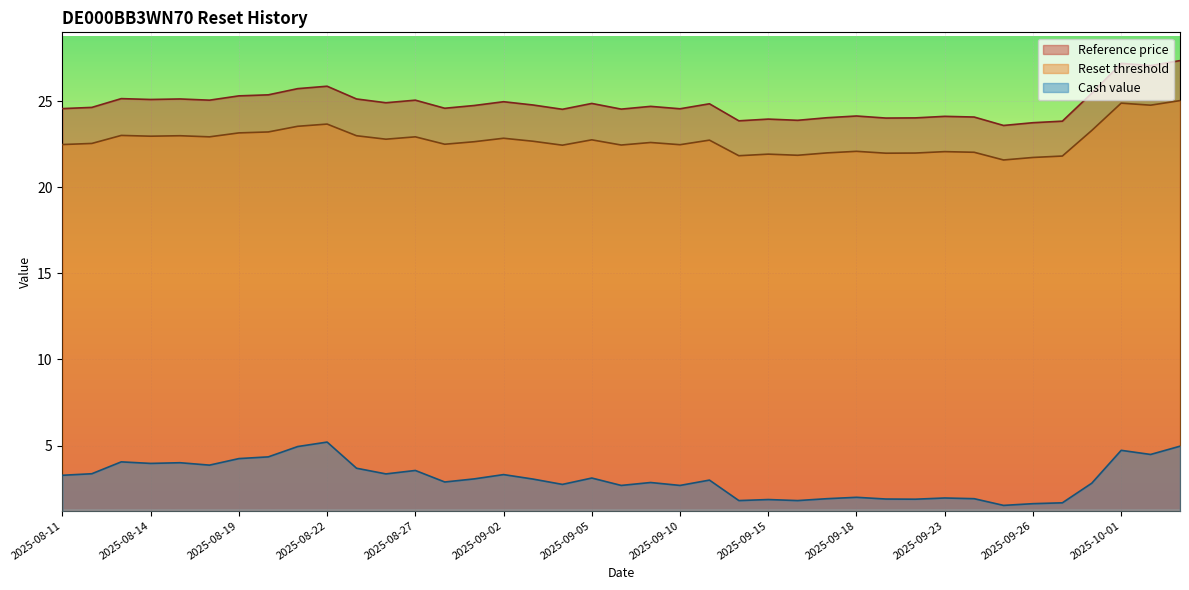

What is the maximum value for Reset threshold?

25.0